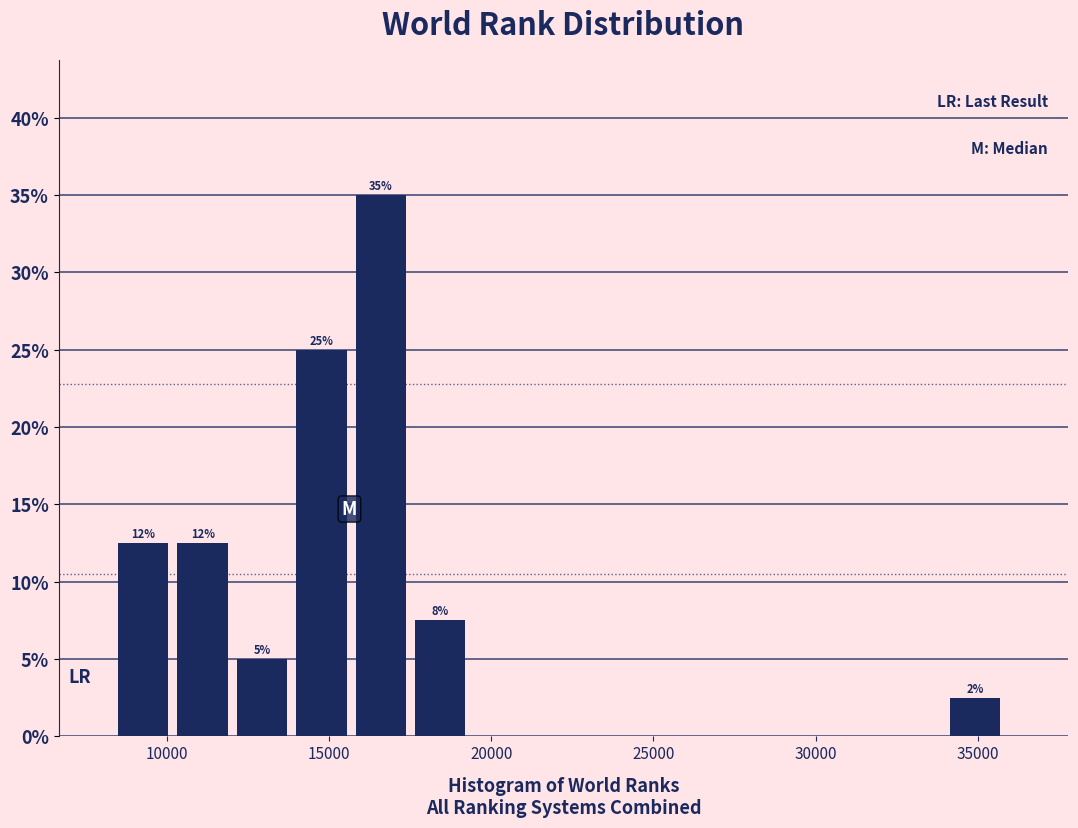

Around what value on the x-axis is the tallest bar? Give the approximate position of its centre, as read against the axis.

16500